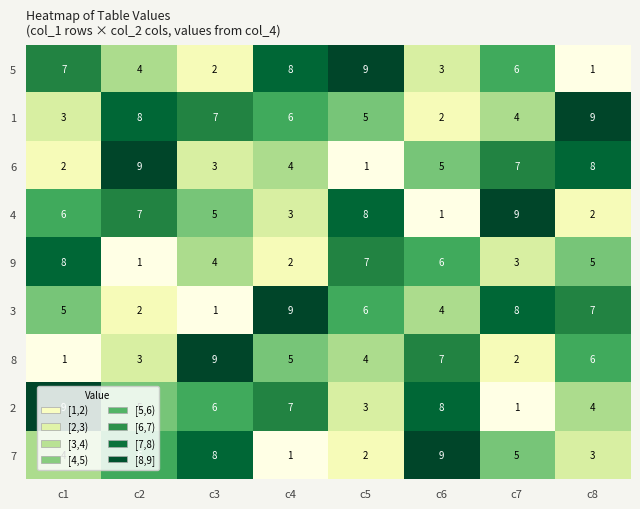

Which category has the lowest value in the 5 series?

c8